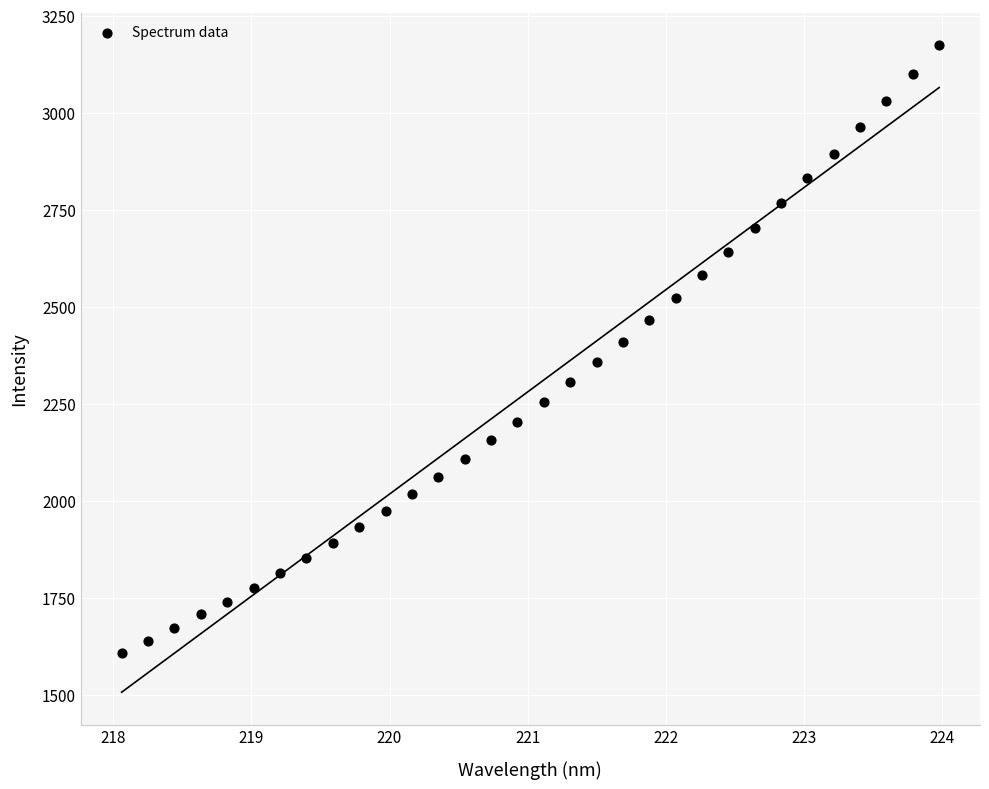

What is the range of Y values (max minus min)?

1566.5